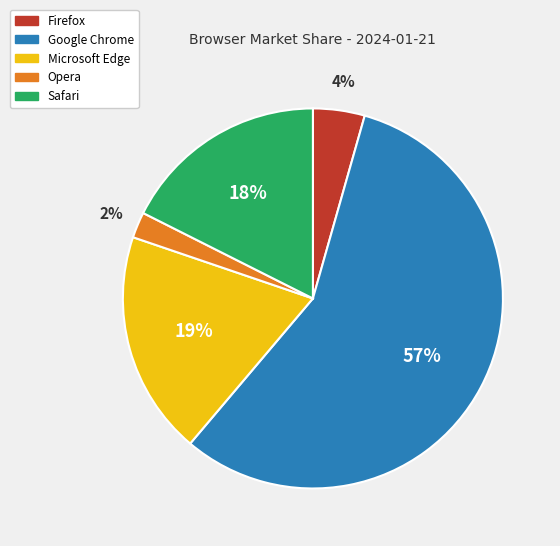

What percentage is the Firefox slice, to the nearest percent?

4%